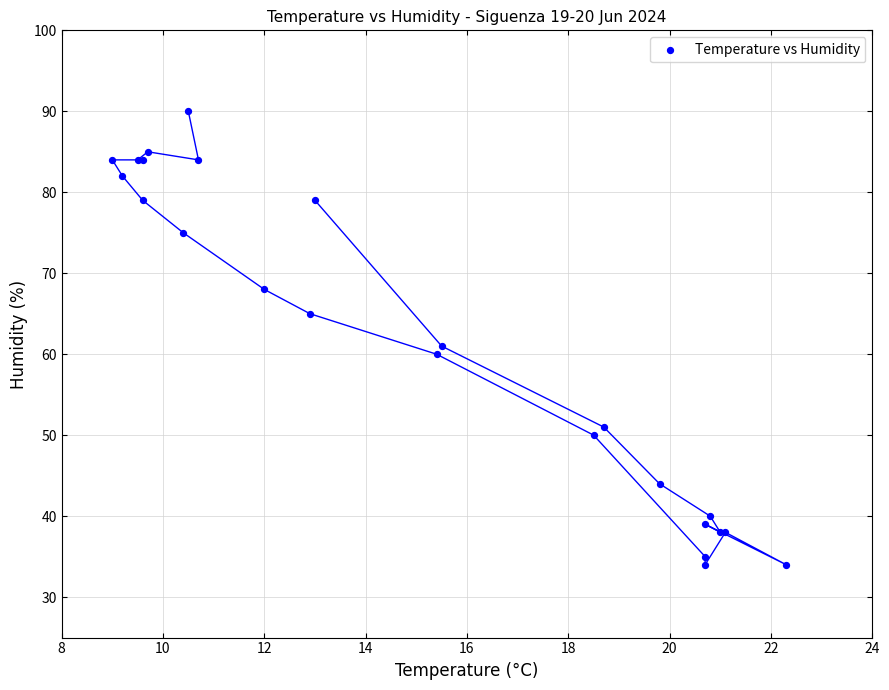

What Y value in the scatter plot is closest to 62?

61